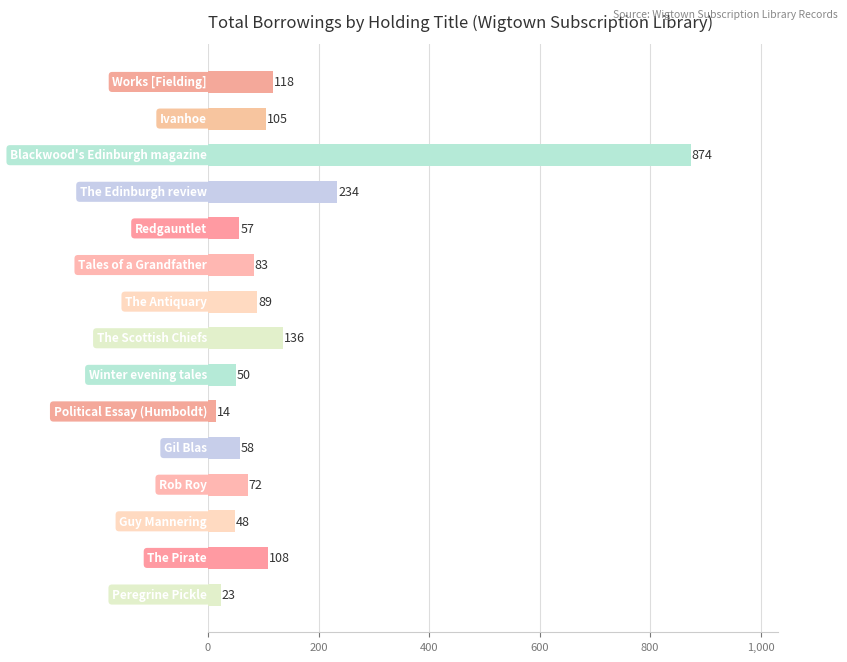

What is the value of the 4th bar from the top?

234